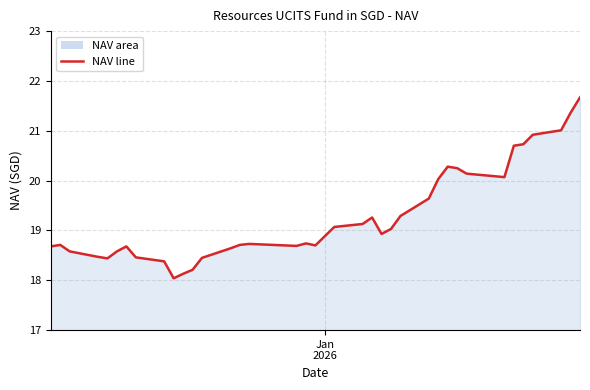

What is the greatest value displayed?

21.7